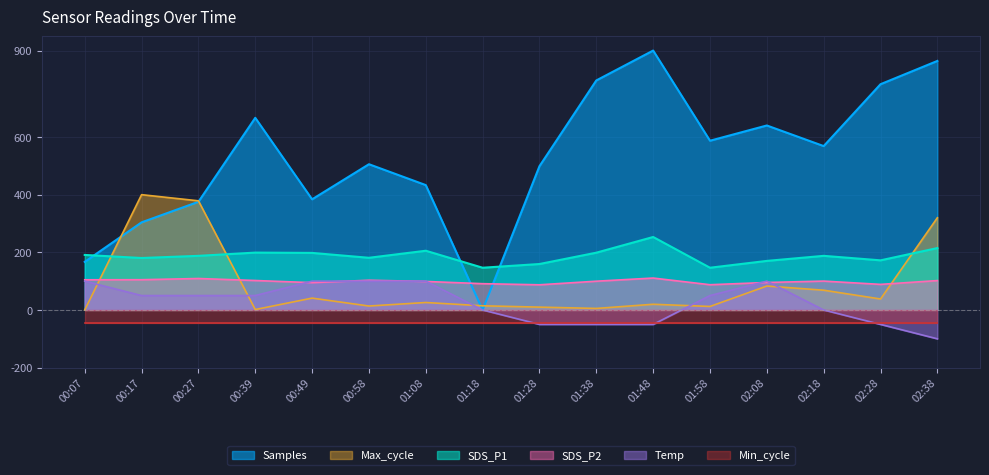

What is the difference between the second highest and second lowest values in the SDS_P1 series?

68.3